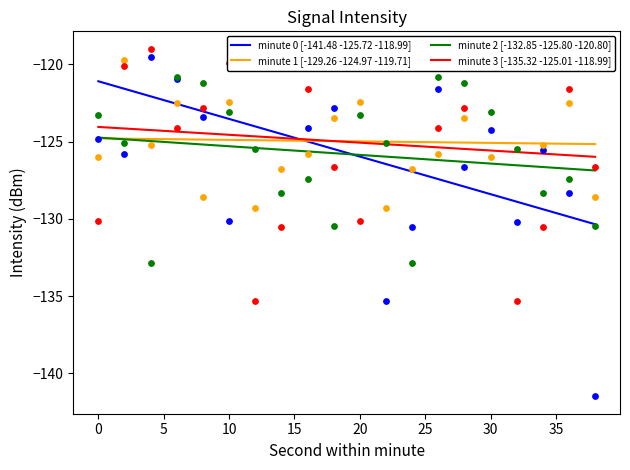

What are all the series names shown in the legend?

minute 0, minute 1, minute 2, minute 3